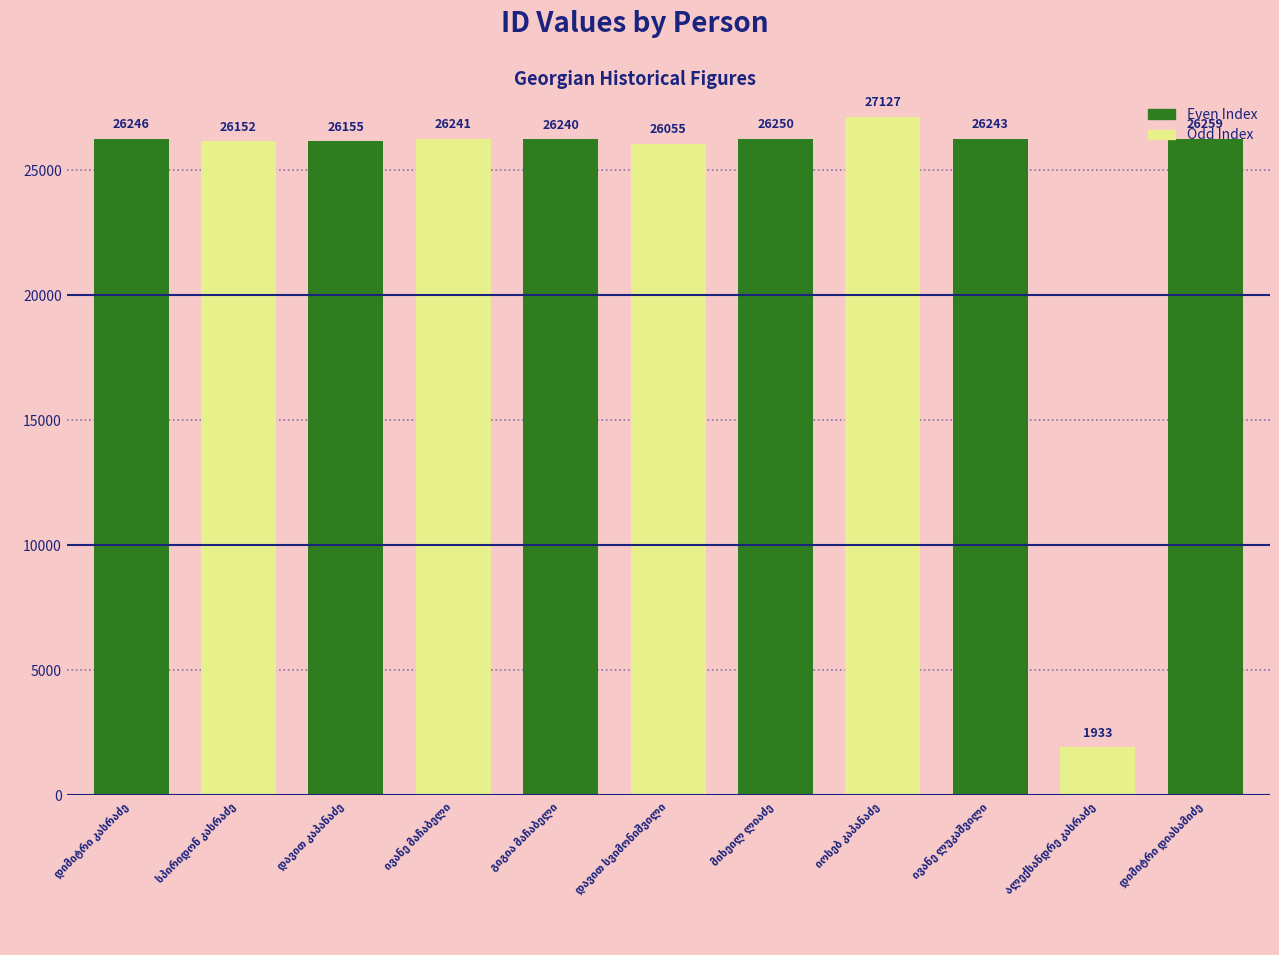

What is the value of the 2nd bar from the left?

26152